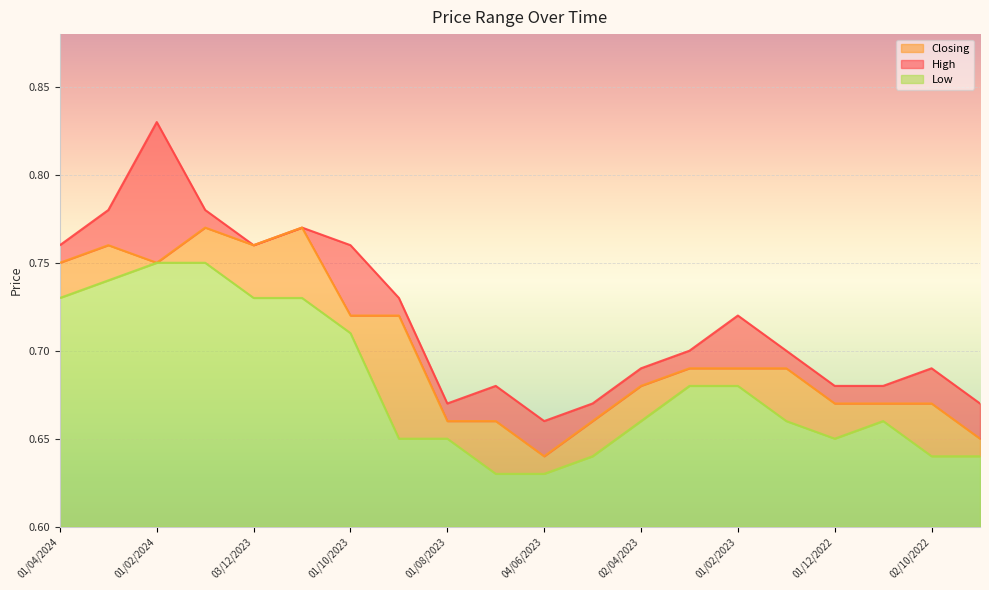

Does the chart display data point markers on the line(s)?

No